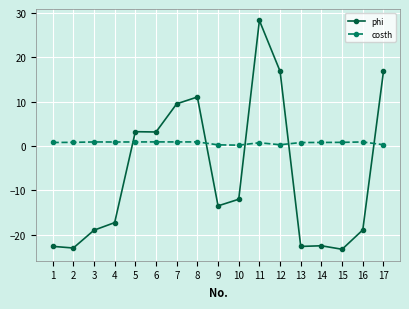

How many times do costh and phi cross each other?

5